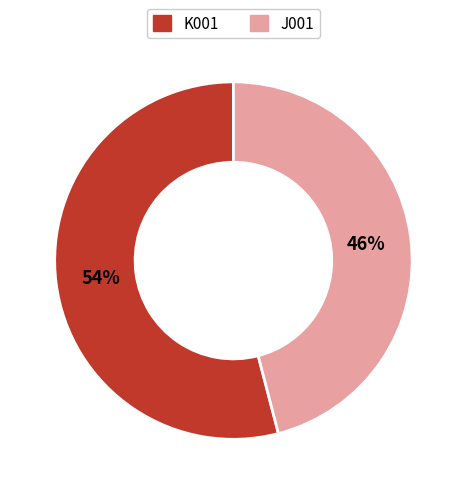

Which category has the smallest portion of the pie?

J001